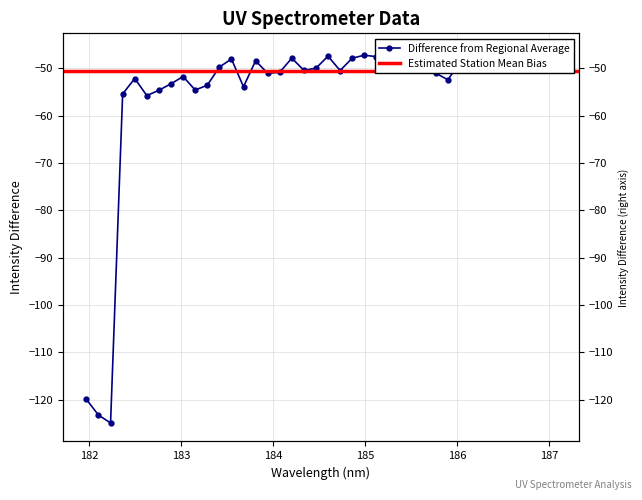

What is the minimum value shown in the chart?

-124.9